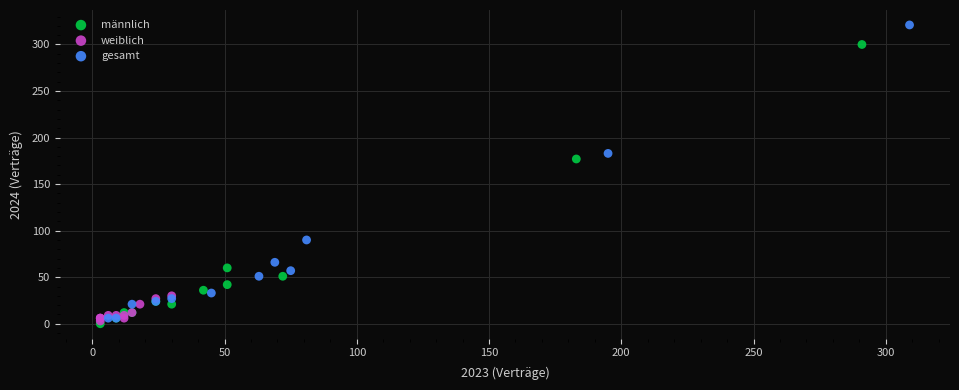

Which series reaches the maximum Y coordinate?

gesamt